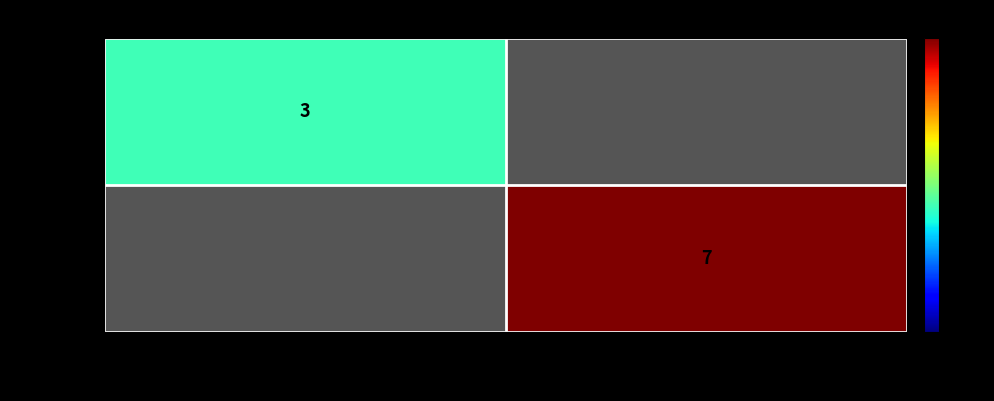

What is the approximate value of c8bef03f... at -1?

3